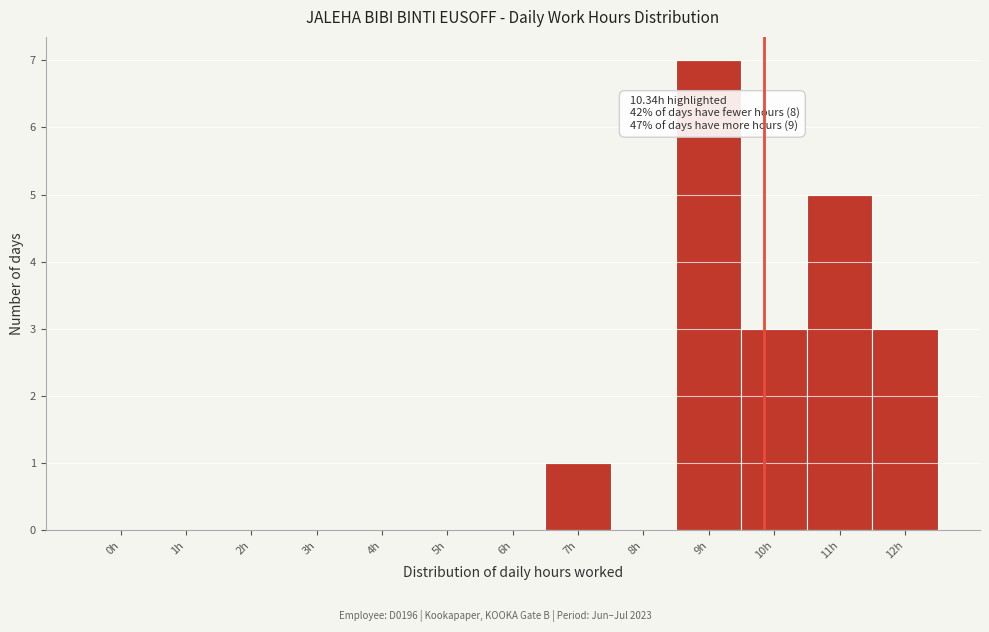

Reading left to right, list all the values displayed in this chart.

0h=0	1h=0	2h=0	3h=0	4h=0	5h=0	6h=0	7h=1	8h=0	9h=7	10h=3	11h=5	12h=3